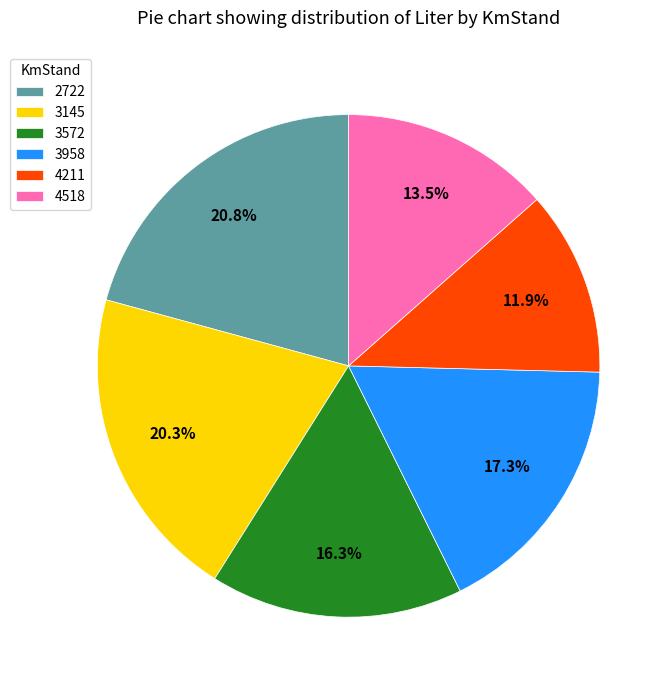

Does 3572 represent more than half of the total?

No